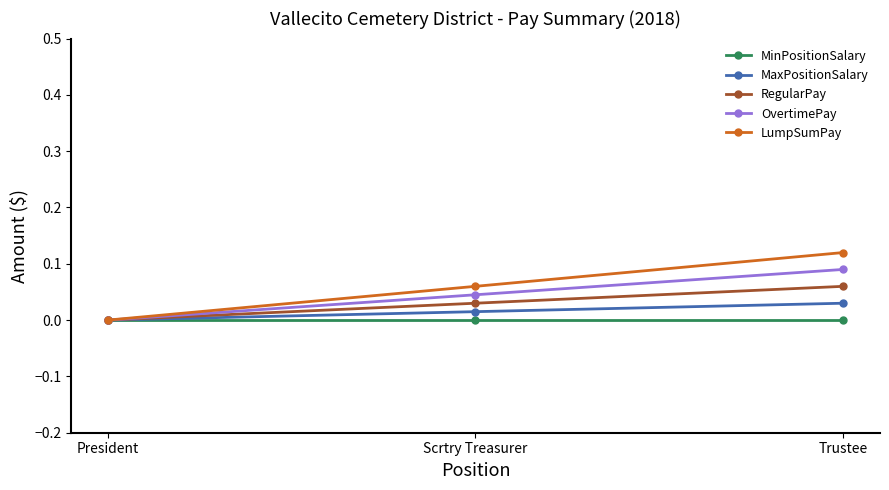

Is this an area chart (filled region under the line)?

No